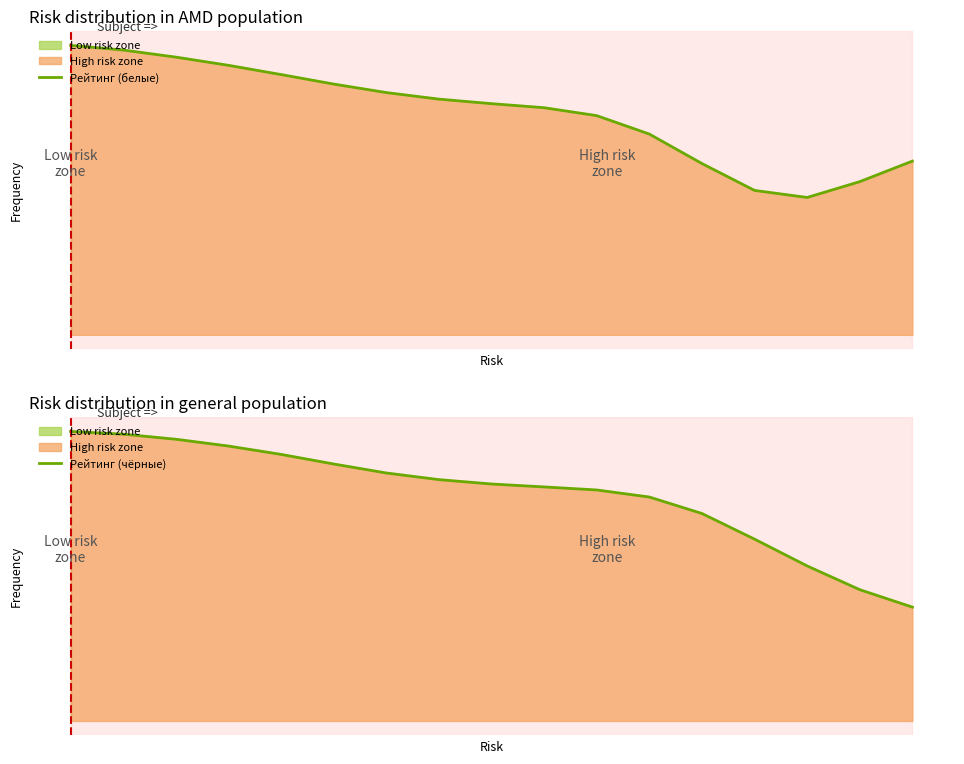

Is the value of Рейтинг (белые) at 5 greater than the value of Рейтинг (чёрные) at 7?

Yes